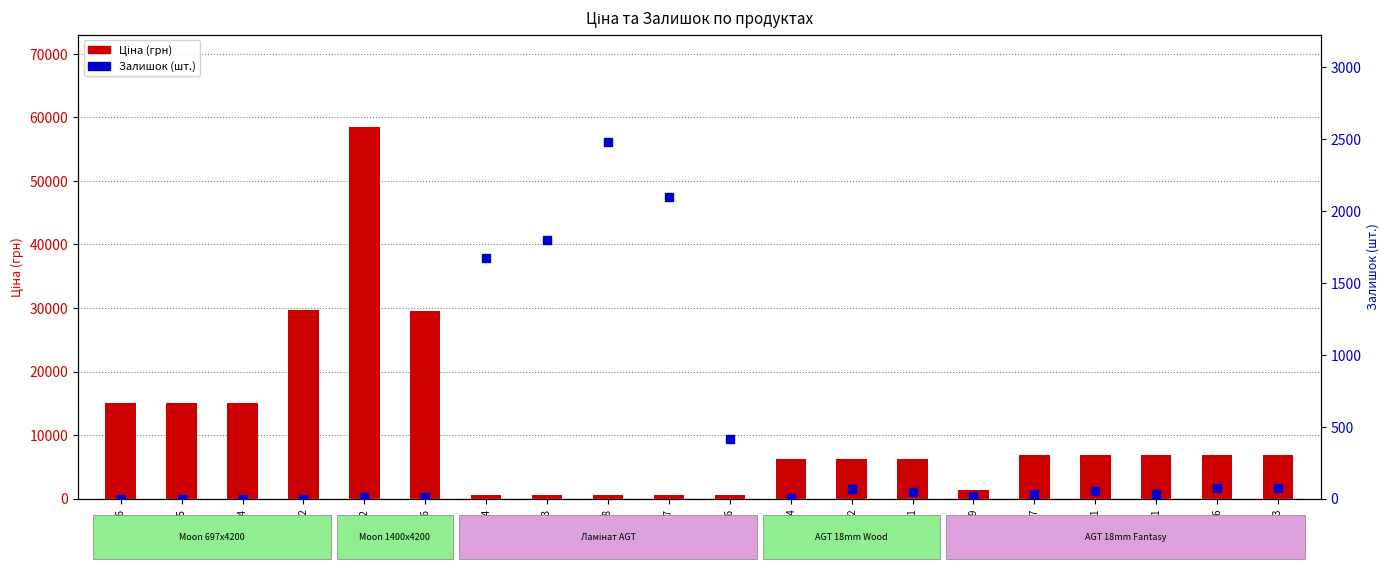

Which series has the largest total across all categories?

Ціна (грн)